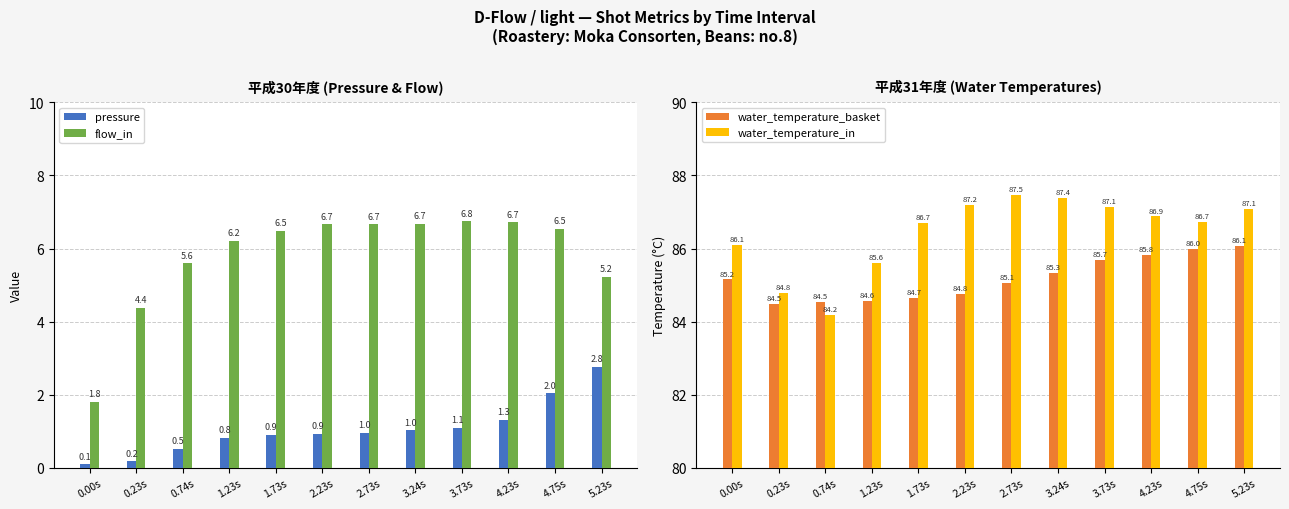

What is the label of the 3rd bar from the right?

4.23s